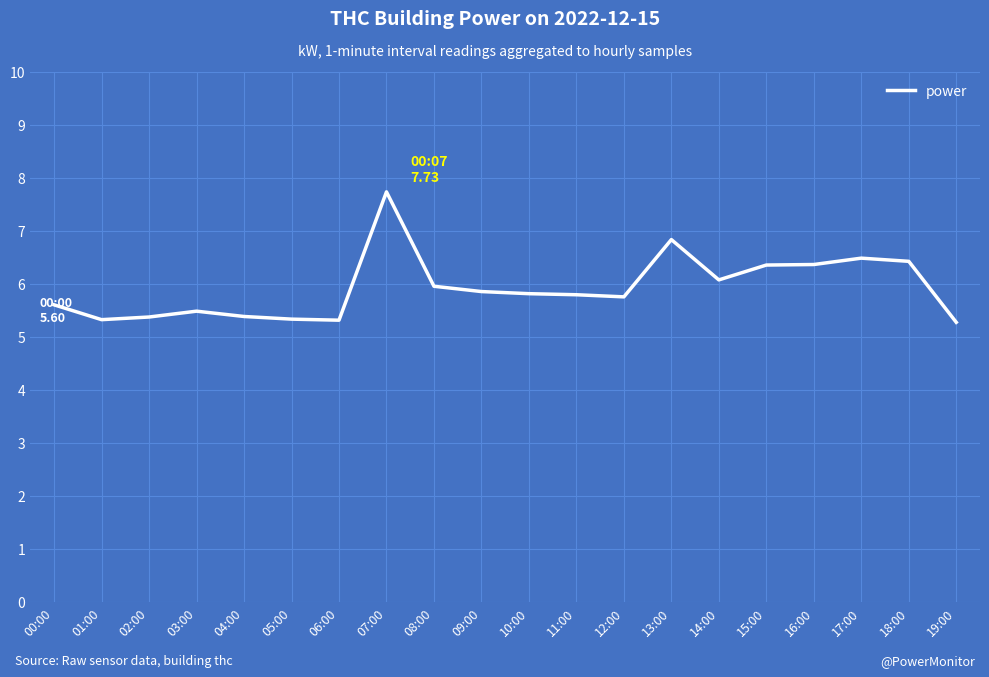

Which label corresponds to the largest value in the chart?

07:00